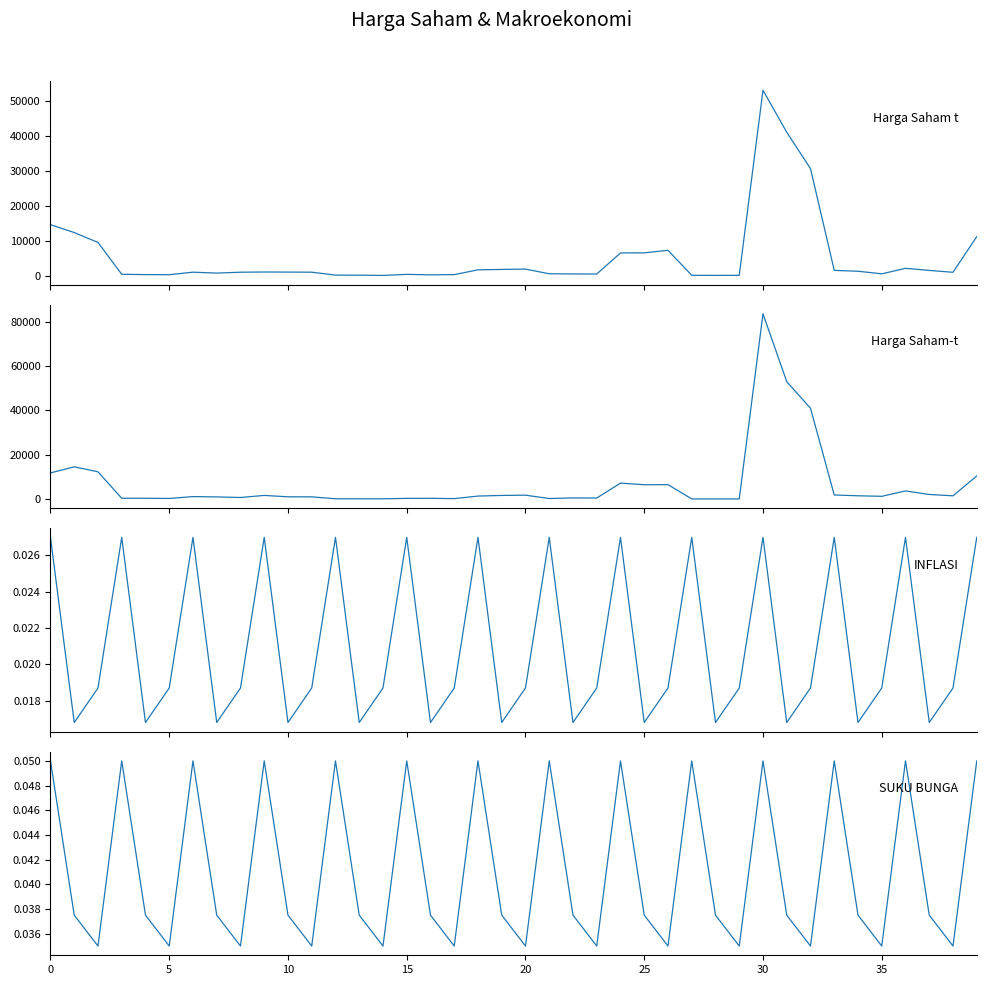

What is the maximum value for SUKU BUNGA?

0.1